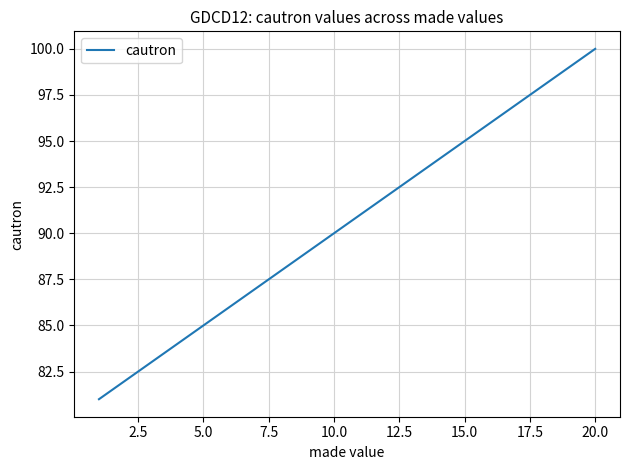

What is the difference between the maximum and minimum values?

19